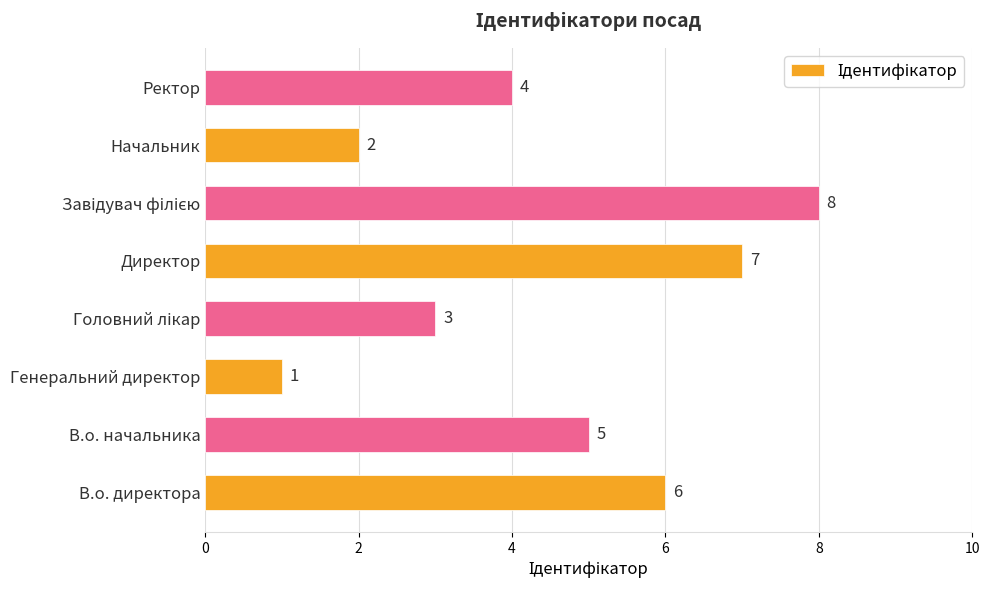

At which category does the chart reach its minimum across all series?

Генеральний директор